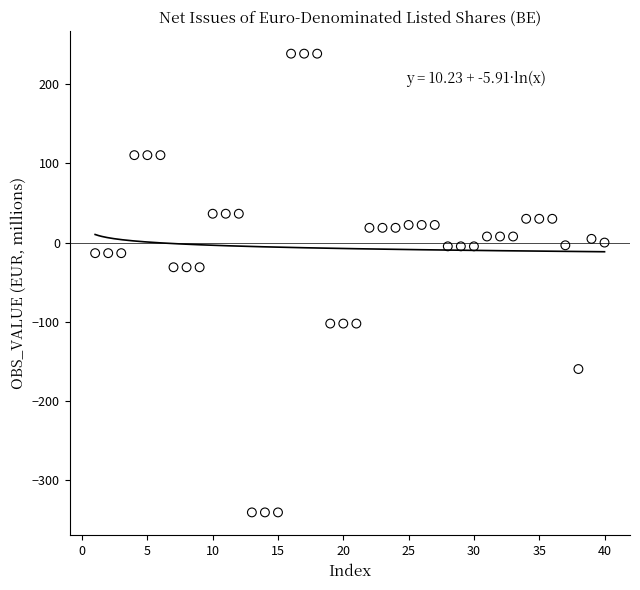

What is the range of Y values (max minus min)?

580.1